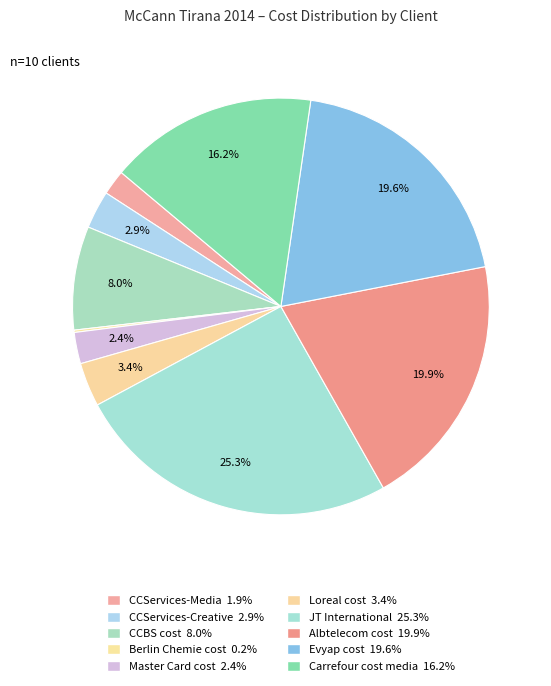

Combined, do Berlin Chemie cost and CCServices-Creative account for over 50%?

No